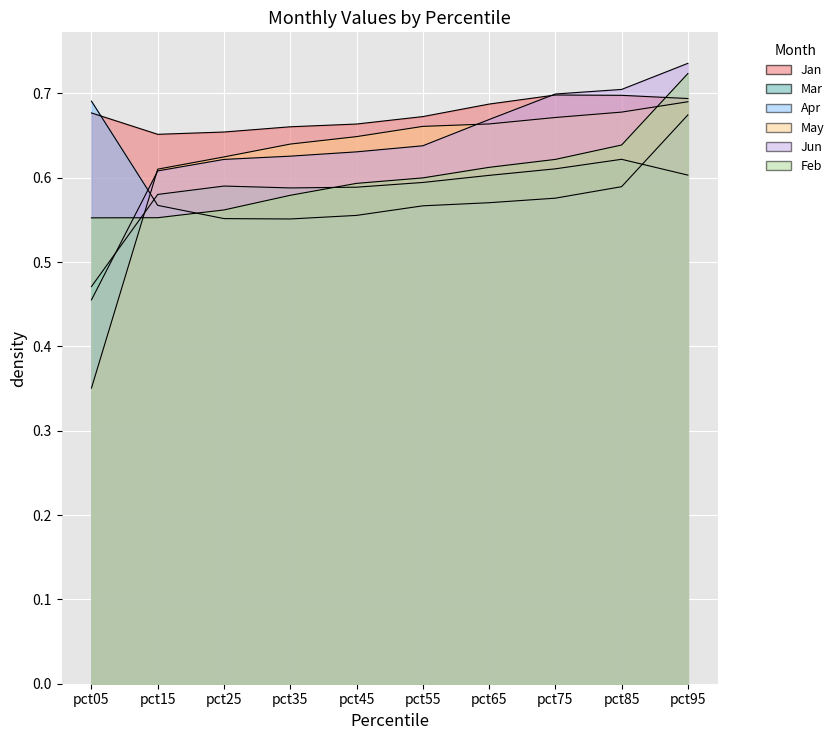

Reading left to right, transcribe all the data shown in this chart.

Jan: pct05=0.7	pct15=0.7	pct25=0.7	pct35=0.7	pct45=0.7	pct55=0.7	pct65=0.7	pct75=0.7	pct85=0.7	pct95=0.7
Mar: pct05=0.5	pct15=0.6	pct25=0.6	pct35=0.6	pct45=0.6	pct55=0.6	pct65=0.6	pct75=0.6	pct85=0.6	pct95=0.6
Apr: pct05=0.7	pct15=0.6	pct25=0.6	pct35=0.6	pct45=0.6	pct55=0.6	pct65=0.6	pct75=0.6	pct85=0.6	pct95=0.7
May: pct05=0.4	pct15=0.6	pct25=0.6	pct35=0.6	pct45=0.6	pct55=0.7	pct65=0.7	pct75=0.7	pct85=0.7	pct95=0.7
Jun: pct05=0.5	pct15=0.6	pct25=0.6	pct35=0.6	pct45=0.6	pct55=0.6	pct65=0.7	pct75=0.7	pct85=0.7	pct95=0.7
Feb: pct05=0.6	pct15=0.6	pct25=0.6	pct35=0.6	pct45=0.6	pct55=0.6	pct65=0.6	pct75=0.6	pct85=0.6	pct95=0.7